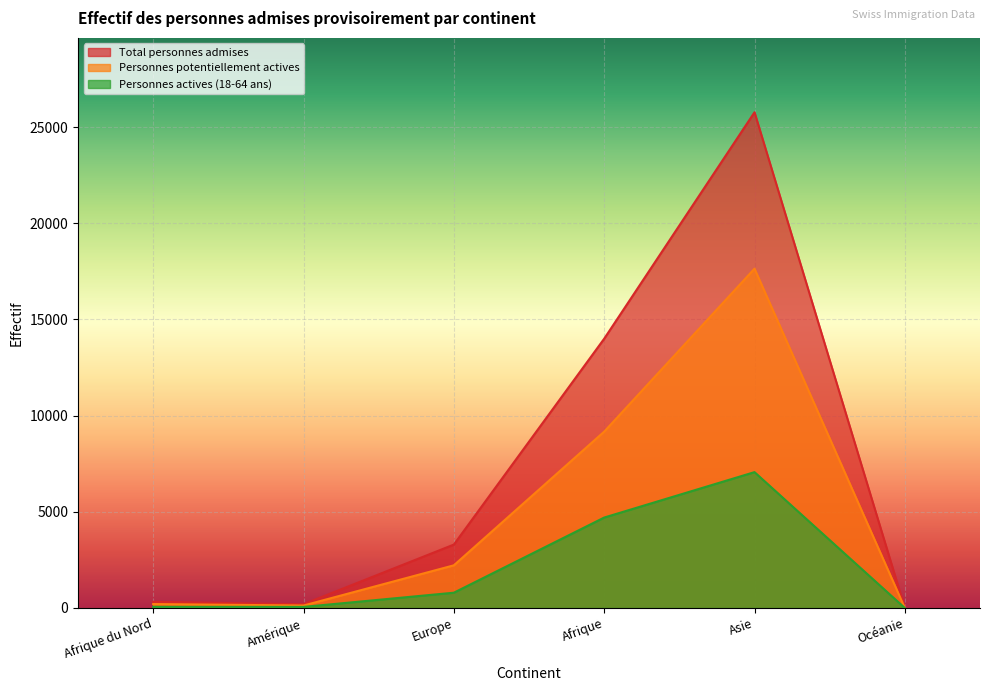

What is the total value across all series at Amérique?

383